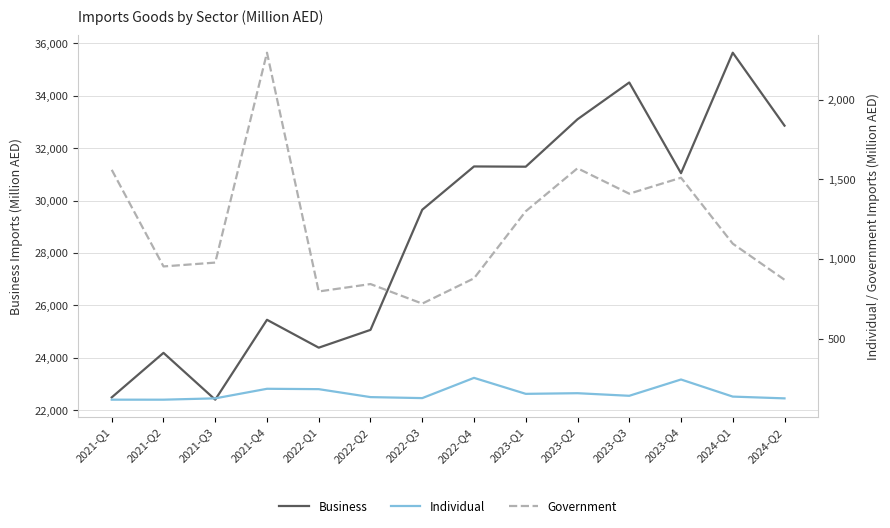

Reading left to right, extract all data points from this chart.

Business: 2021-Q1=22492.6	2021-Q2=24191.8	2021-Q3=22404.8	2021-Q4=25453.9	2022-Q1=24389.8	2022-Q2=25069.1	2022-Q3=29654.5	2022-Q4=31306.3	2023-Q1=31297.1	2023-Q2=33107.1	2023-Q3=34510.9	2023-Q4=31048.8	2024-Q1=35648.1	2024-Q2=32863.5
Individual: 2021-Q1=117.1	2021-Q2=117.0	2021-Q3=125.3	2021-Q4=185.4	2022-Q1=183.1	2022-Q2=133.2	2022-Q3=126.9	2022-Q4=253.9	2023-Q1=153.6	2023-Q2=157.7	2023-Q3=141.4	2023-Q4=243.7	2024-Q1=136.4	2024-Q2=125.3
Government: 2021-Q1=1559.7	2021-Q2=953.3	2021-Q3=977.5	2021-Q4=2294.9	2022-Q1=796.3	2022-Q2=842.7	2022-Q3=720.1	2022-Q4=878.7	2023-Q1=1299.7	2023-Q2=1569.5	2023-Q3=1409.9	2023-Q4=1510.2	2024-Q1=1096.3	2024-Q2=869.8